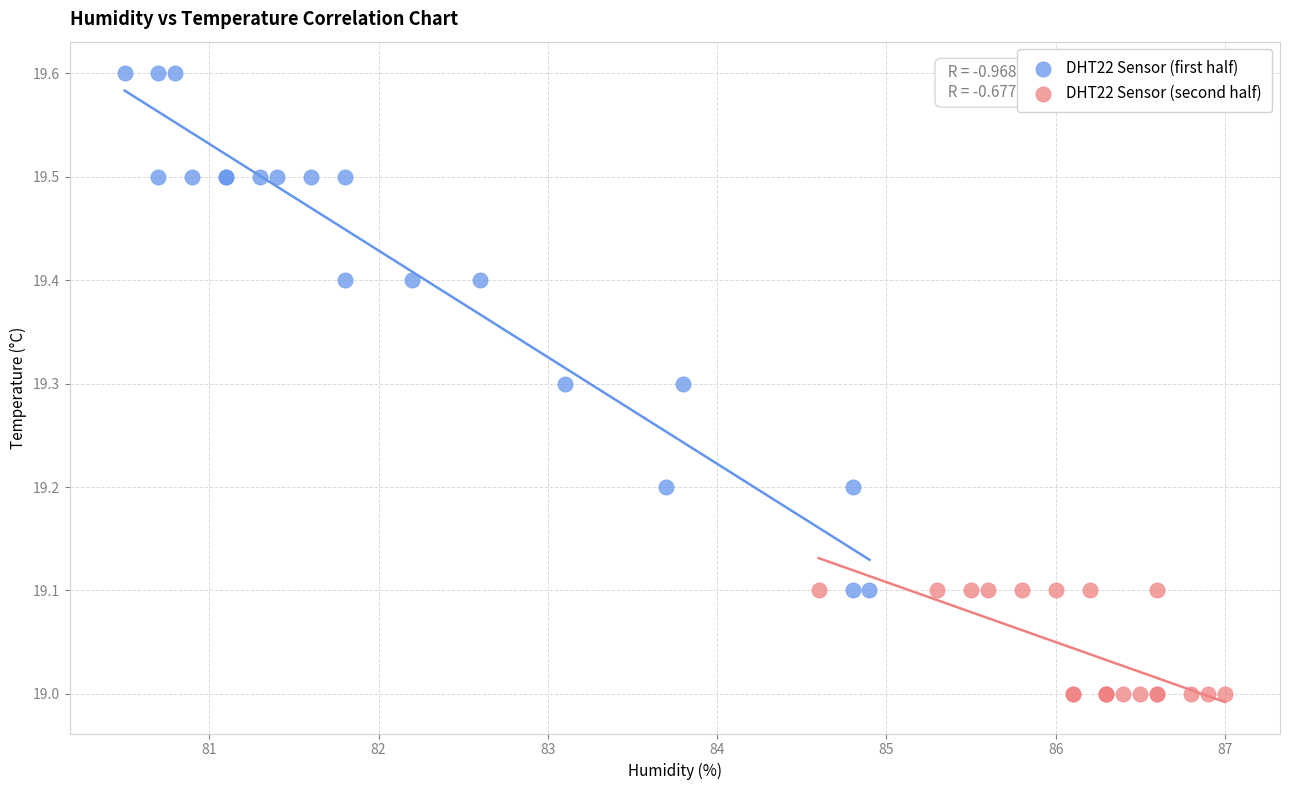

Which series contains the highest Y value?

DHT22 Sensor (first half)